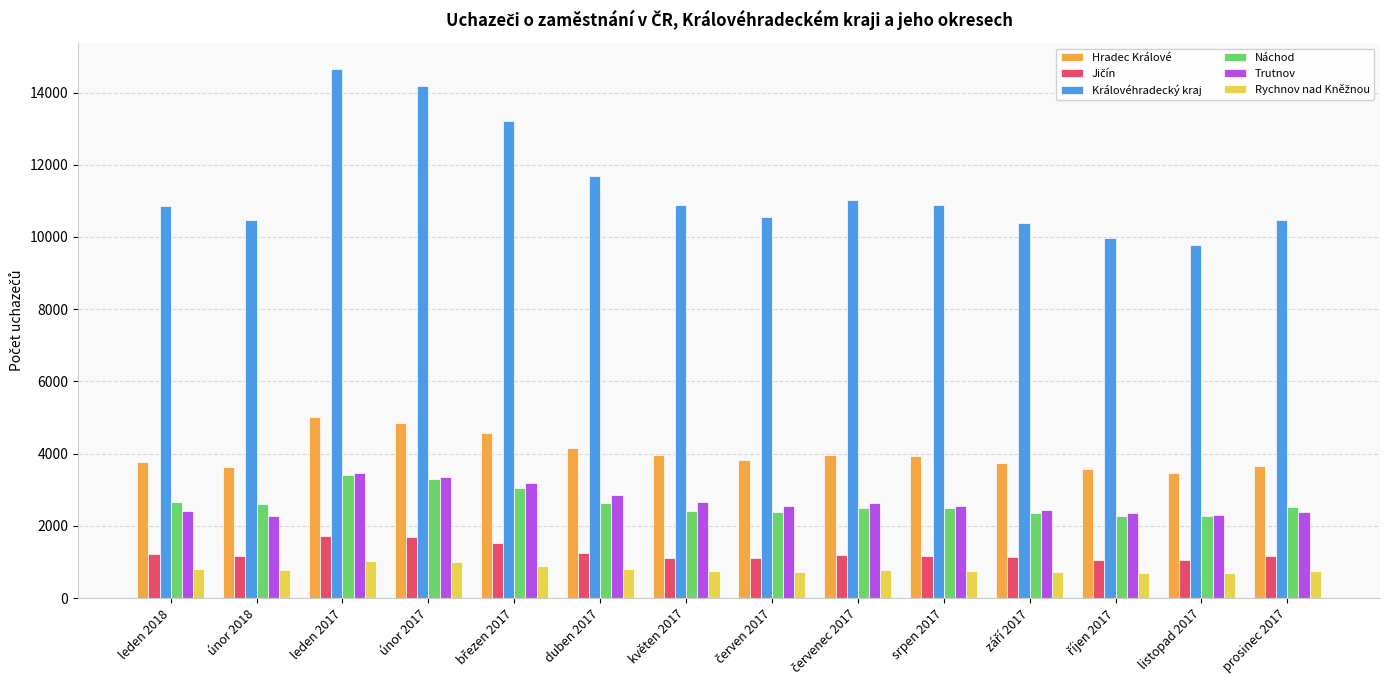

The value of Hradec Králové at leden 2017 is 7854. True or false?

False